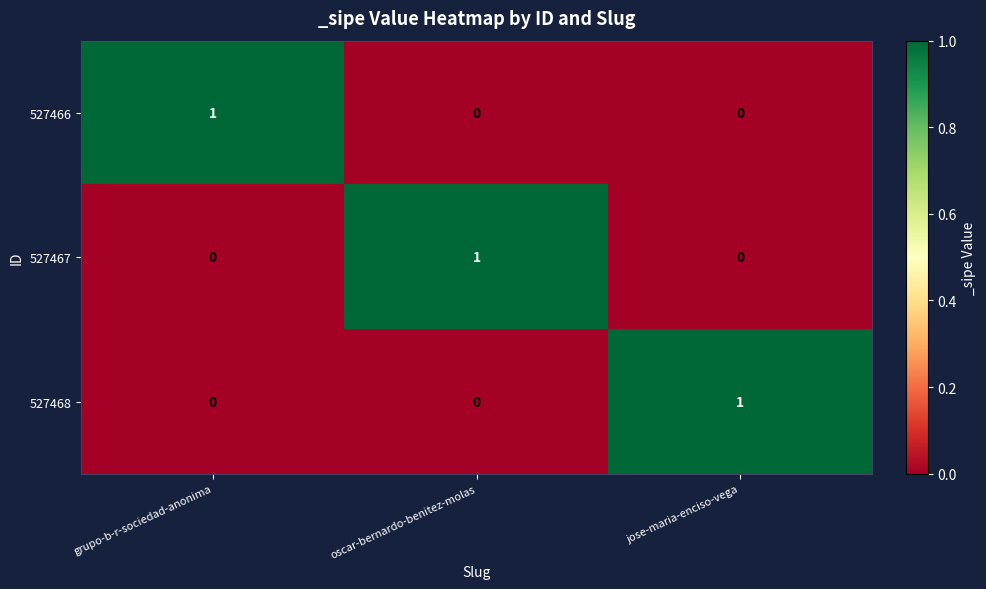

Is the value of 527467 at oscar-bernardo-benitez-molas greater than the value of 527466 at oscar-bernardo-benitez-molas?

Yes